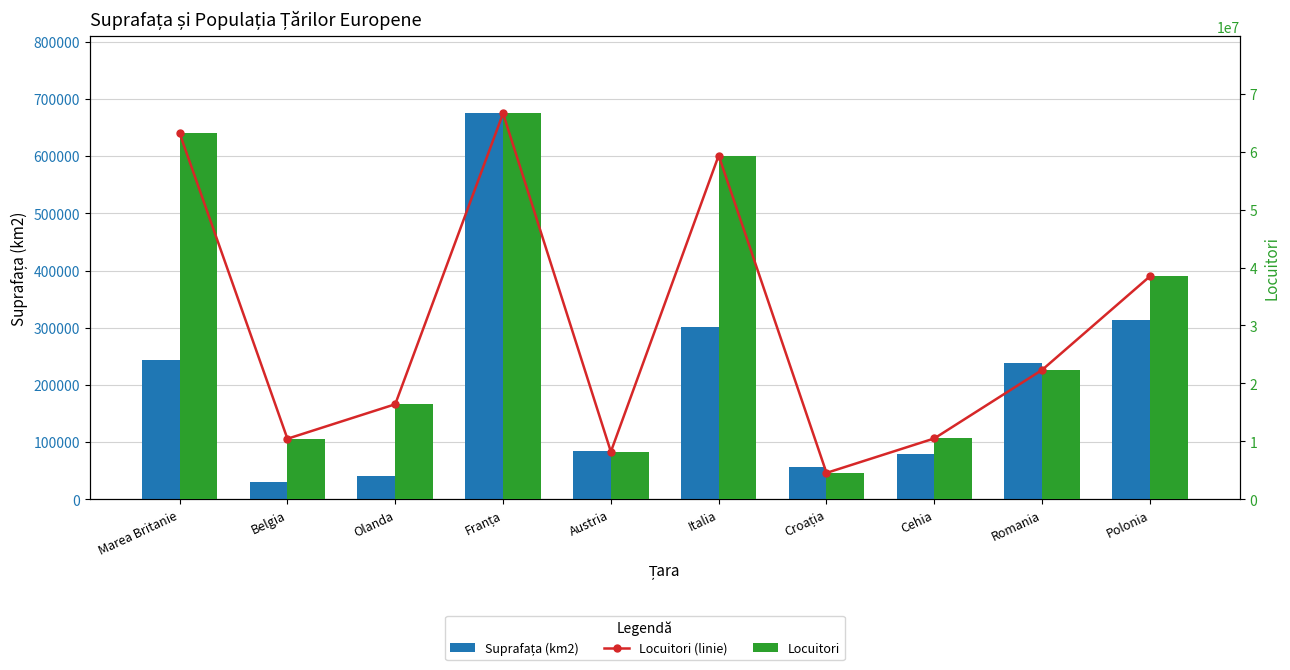

Does the chart contain stacked bars?

No